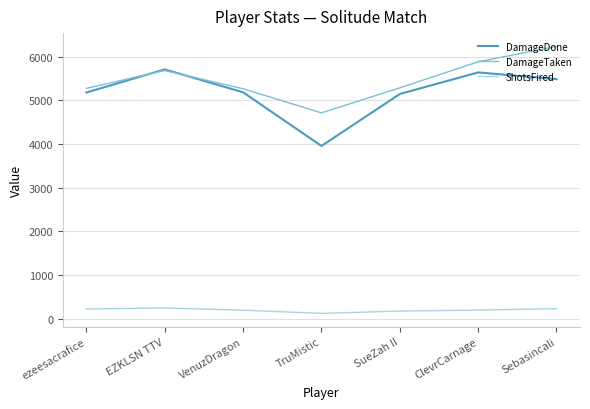

What is the sum of all ShotsFired values?

1359